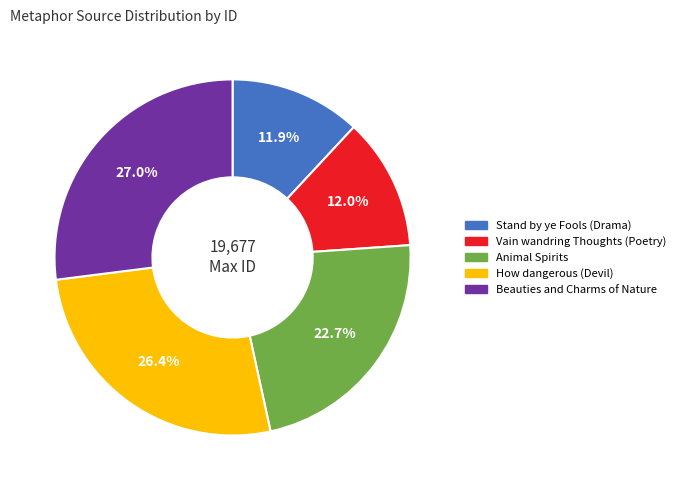

To the nearest percent, what portion does Stand by ye Fools (Drama) represent?

12%